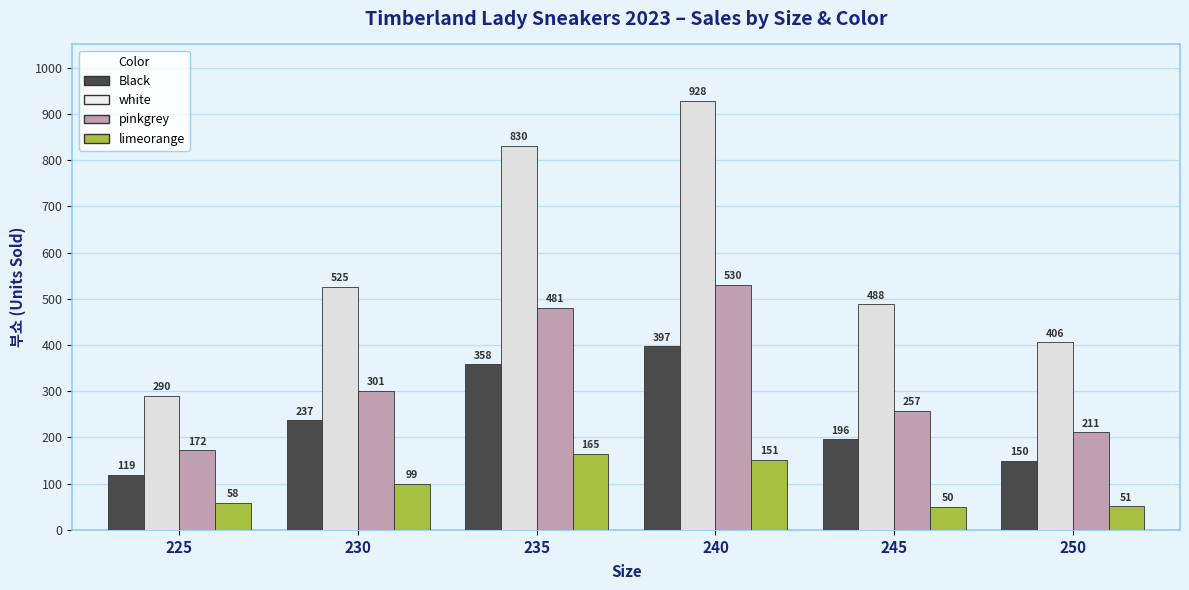

Rank the series at 250 from highest to lowest value.

white, pinkgrey, Black, limeorange